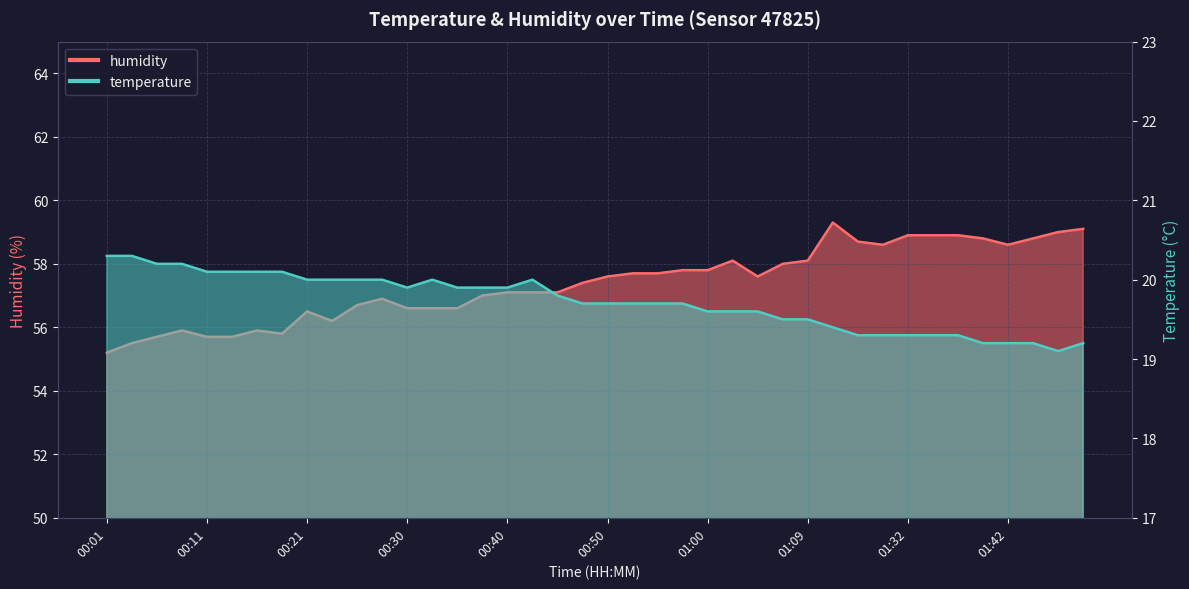

How many data points does each series have?

40